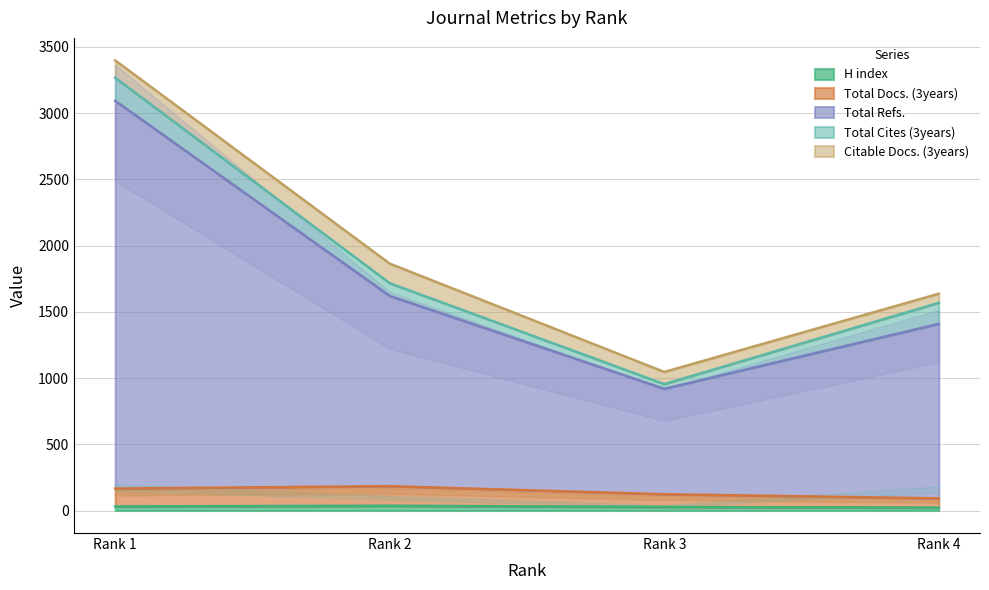

True or false: H index has more than 2 points higher than both neighbors.

False